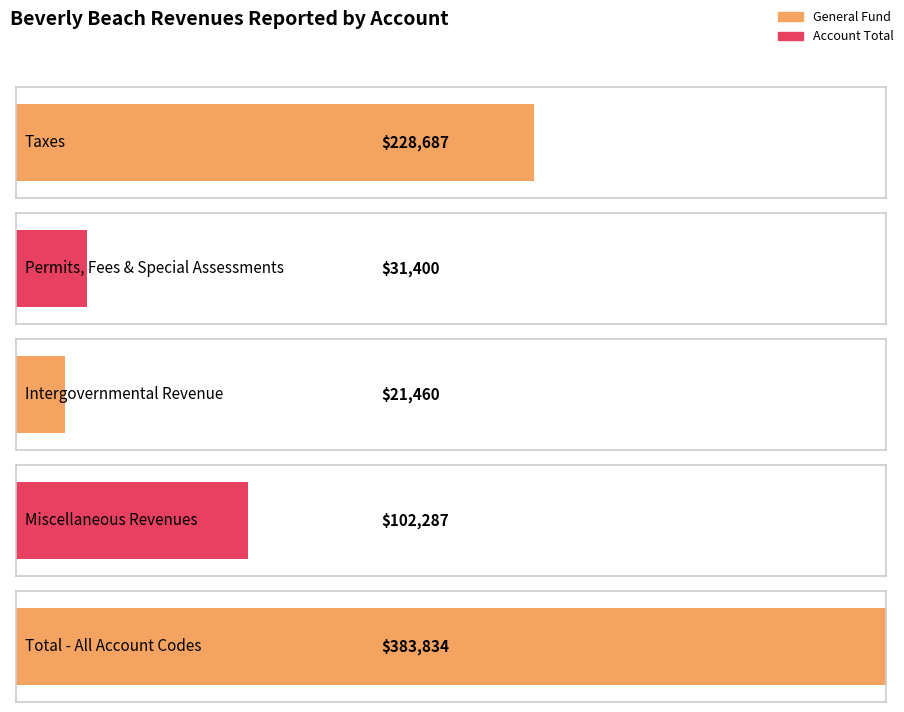

Between Permits, Fees, and Special Assessments and Taxes, which is larger?

Taxes